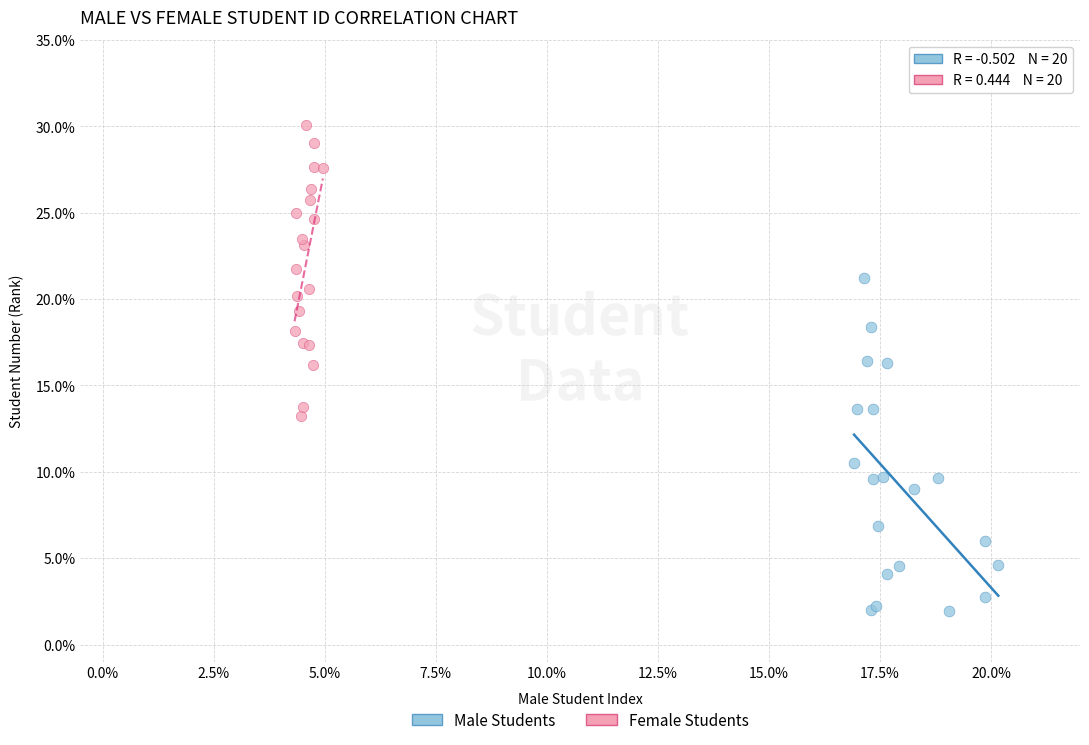

Which series has the largest Y range (max minus min)?

Male Students